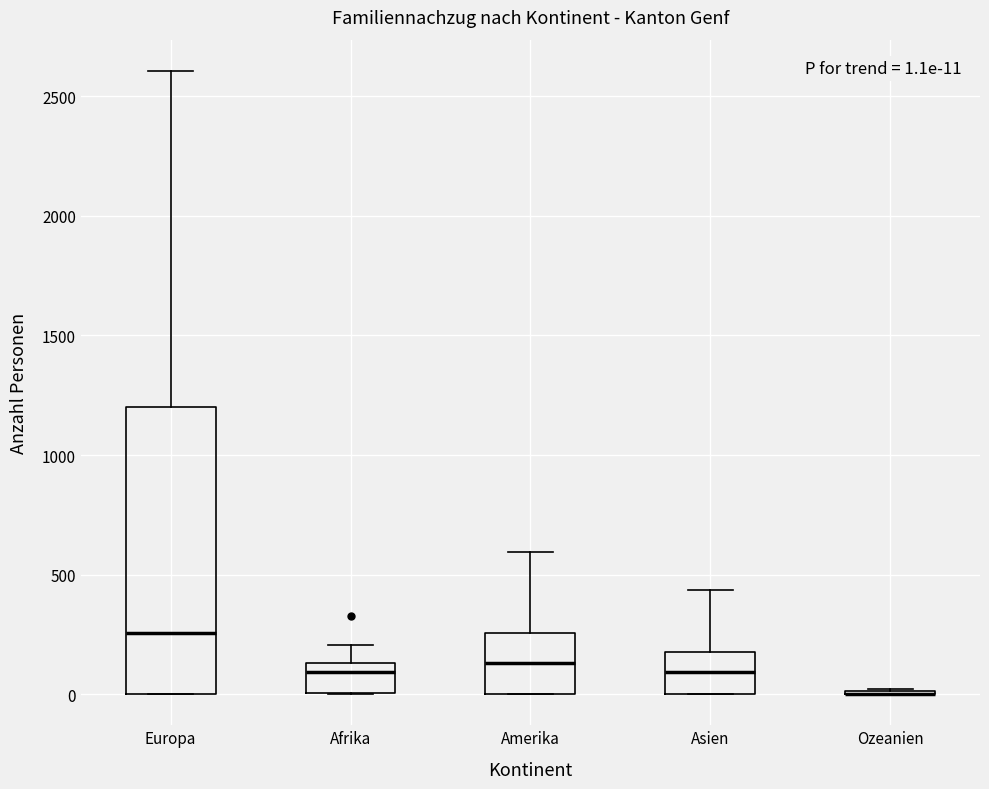

Which box is the tallest, from its lower edge to its upper edge?

Europa